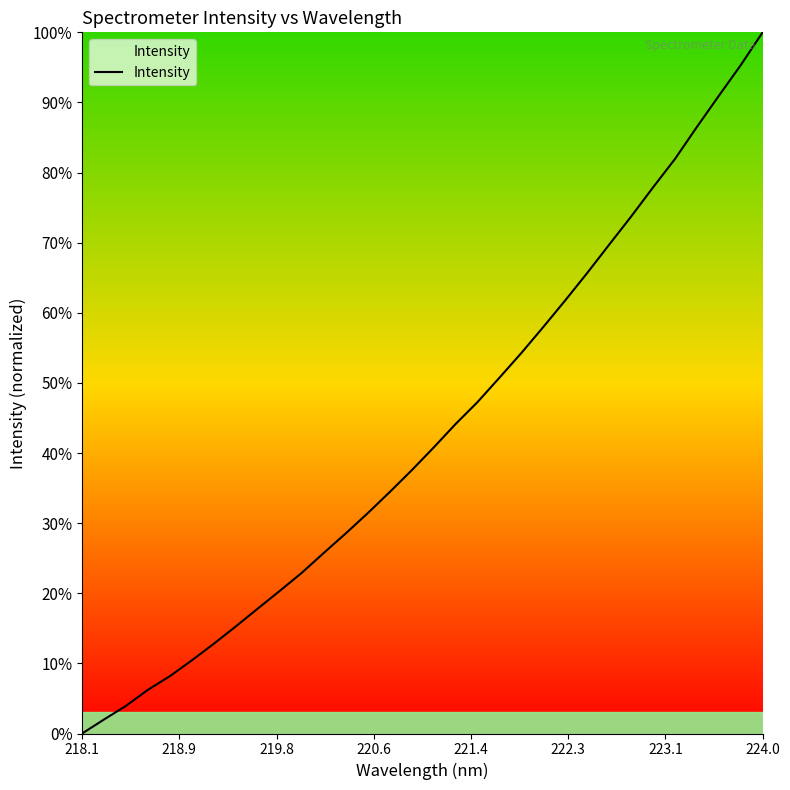

Does the chart display data point markers on the line(s)?

No